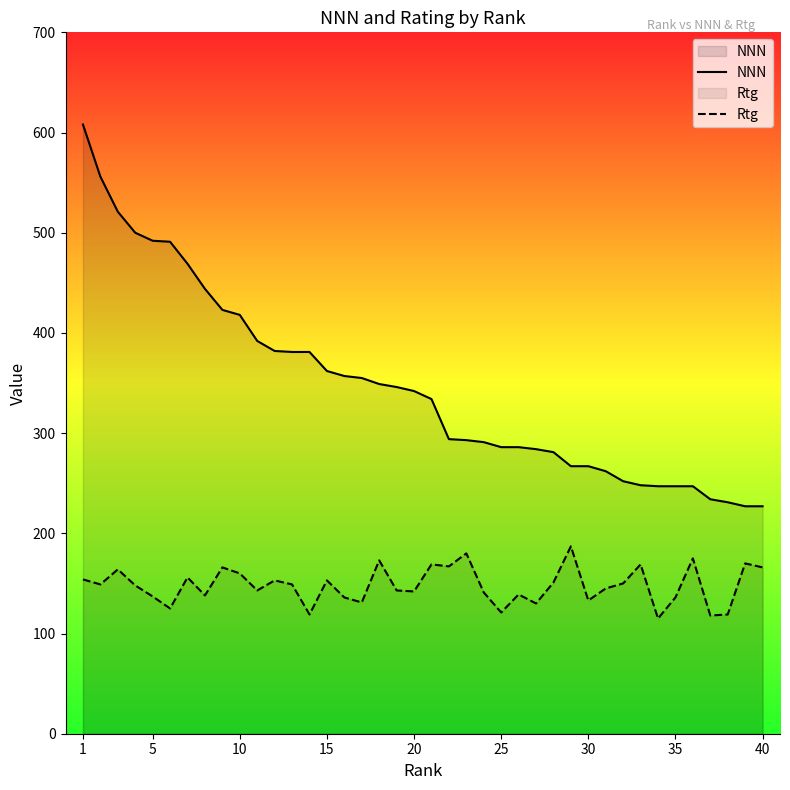

Reading left to right, extract all data points from this chart.

NNN: 608	556	521	500	492	491	469	444	423	418	392	382	381	381	362	357	355	349	346	342	334	294	293	291	286	286	284	281	267	267	262	252	248	247	247	247	234	231	227	227
Rtg: 154	149	164	148	137	125	156	138	166	160	143	153	149	119	153	136	131	173	143	142	169	167	180	141	121	139	130	151	187	133	145	150	169	115	136	175	118	119	170	166